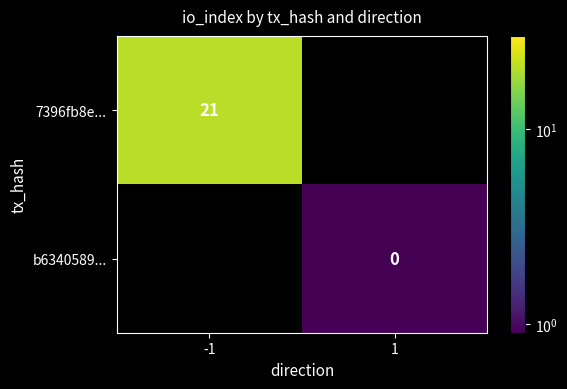

At how many categories does at least one series exceed 1?

1